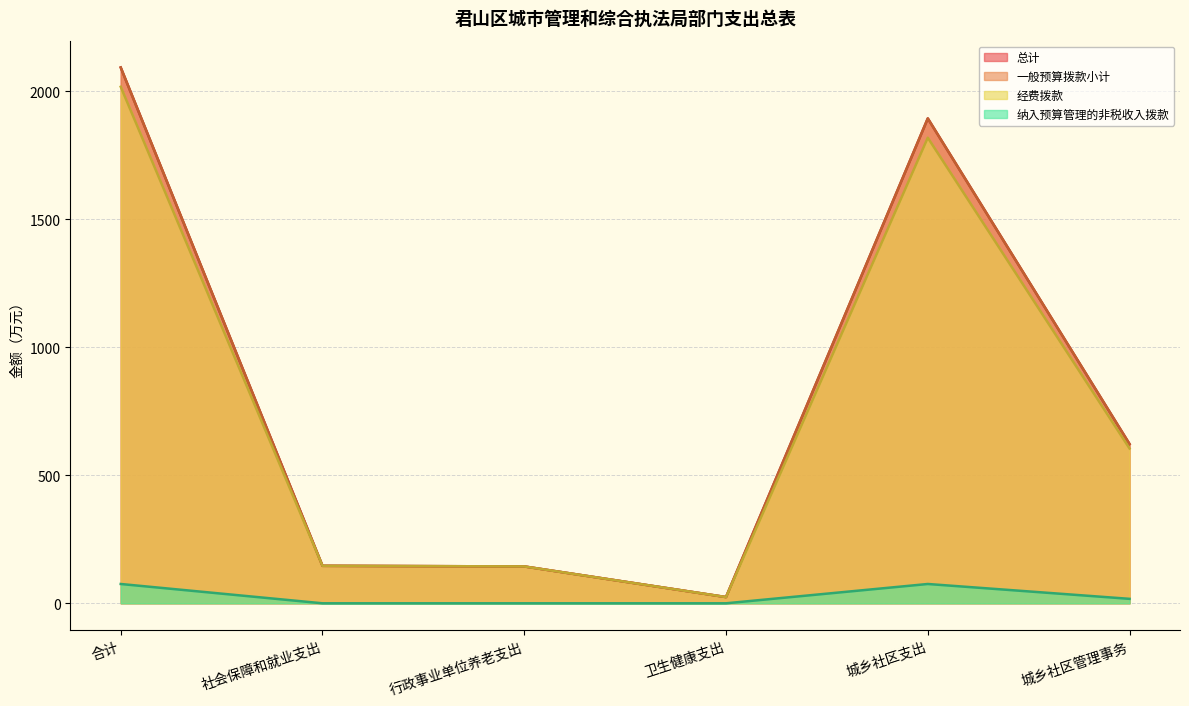

What is the difference between the second highest and second lowest values in the 纳入预算管理的非税收入拨款 series?

75.4